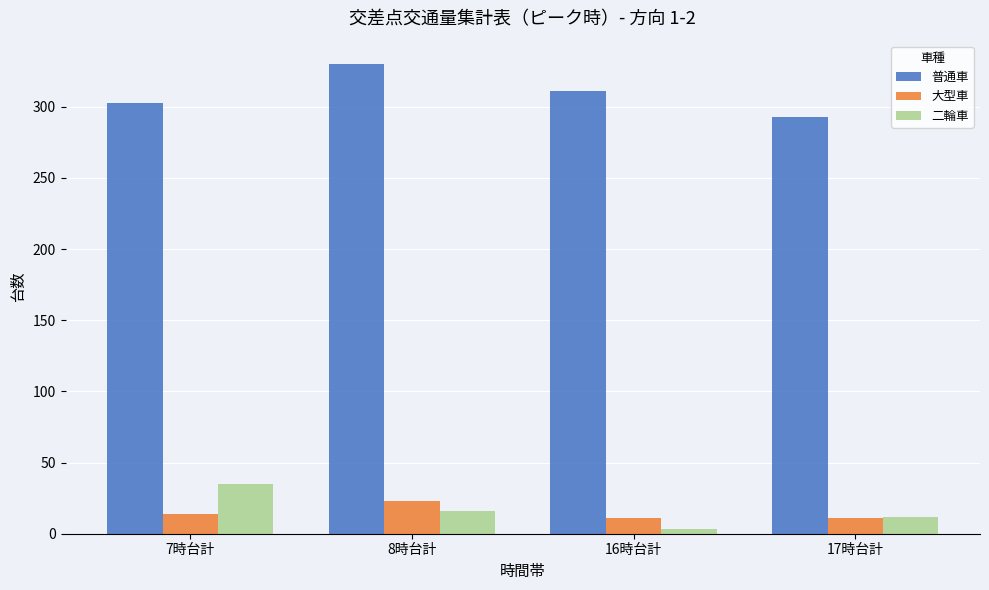

What is the value of the 大型車 bar at the 3rd from the left?

11